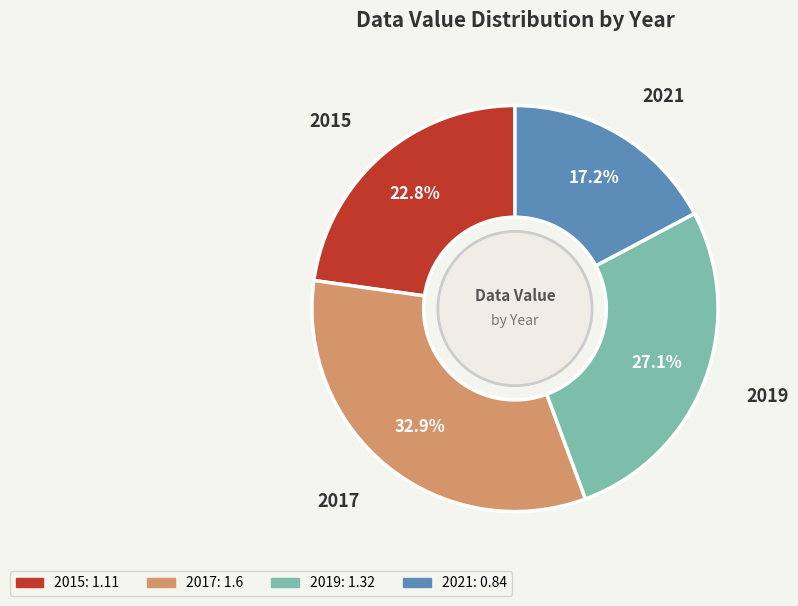

What percentage do 2017 and 2021 together represent?

50.1%